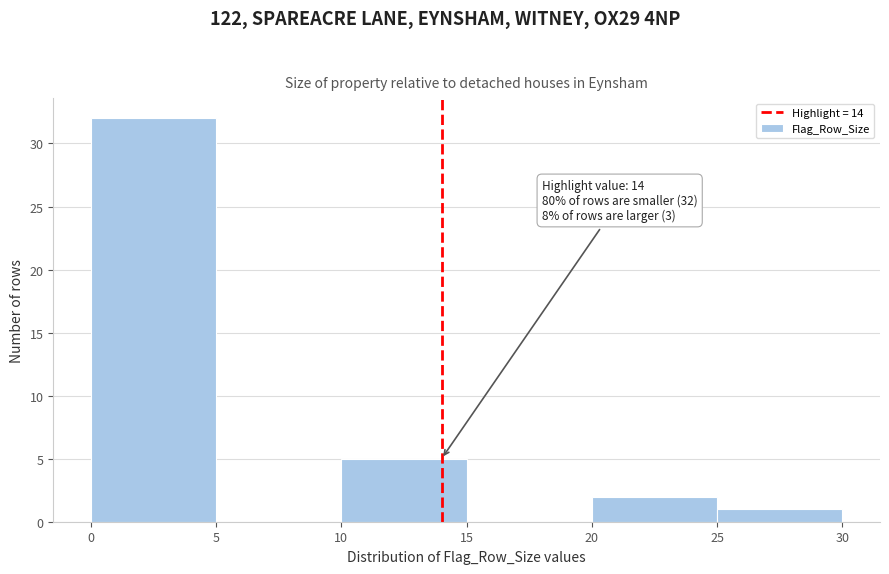

Which range on the x-axis has the tallest bar?

0 to 5